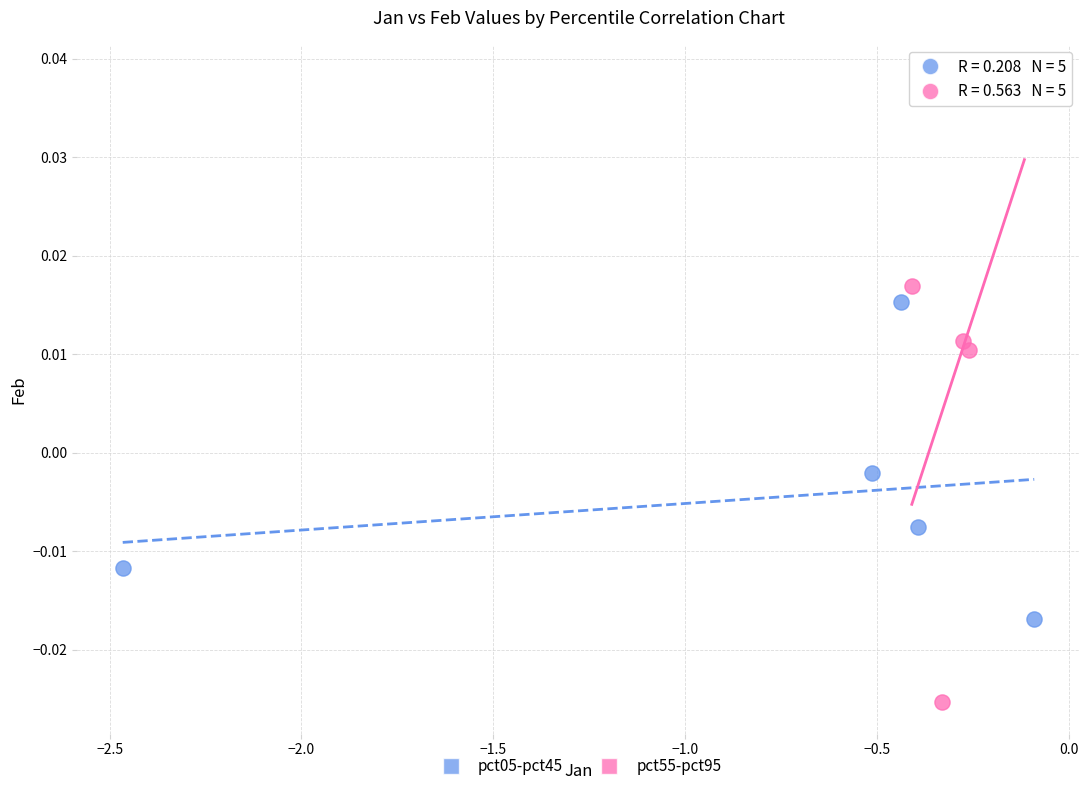

What are all the series names shown in the legend?

pct05-pct45, pct55-pct95